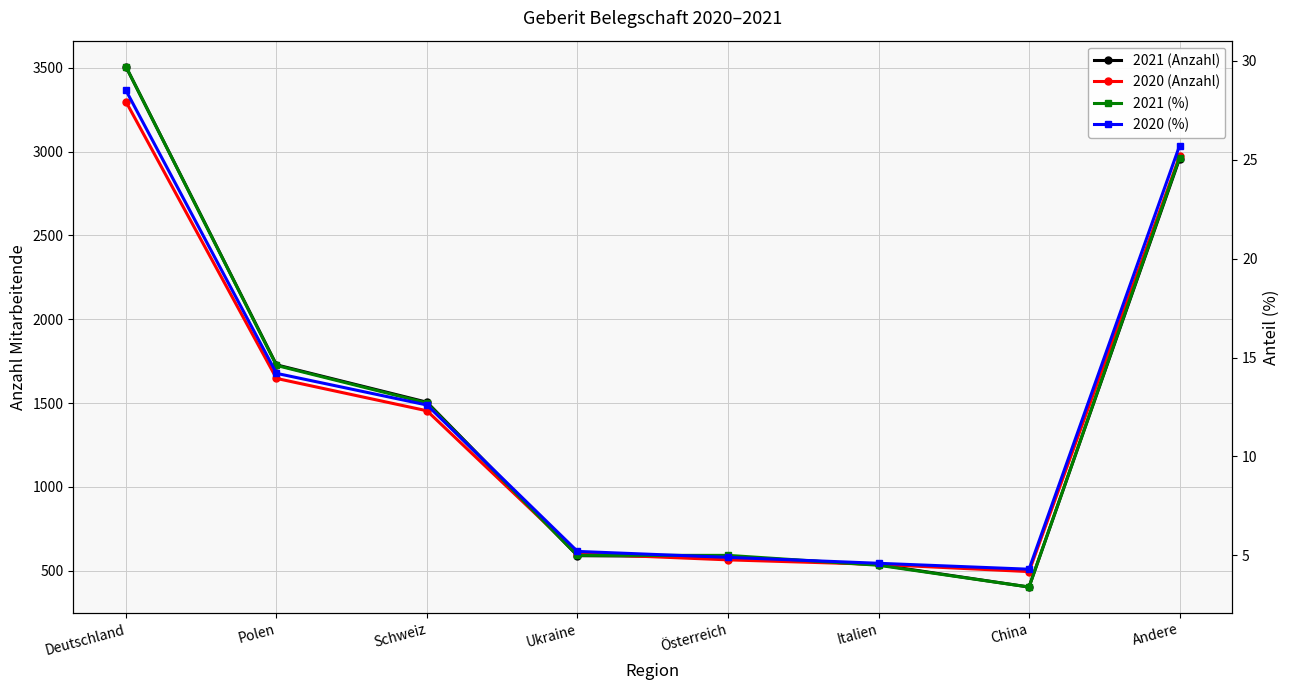

True or false: 2020 (%) and 2021 (Anzahl) cross at least once.

False